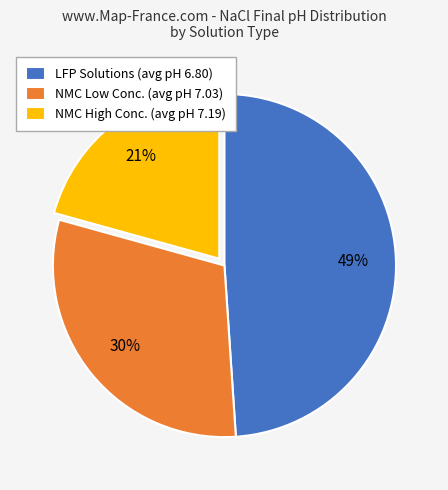

What is the ratio of the value at NMC High Conc. (avg pH 7.19) to the value at LFP Solutions (avg pH 6.80)?

0.4